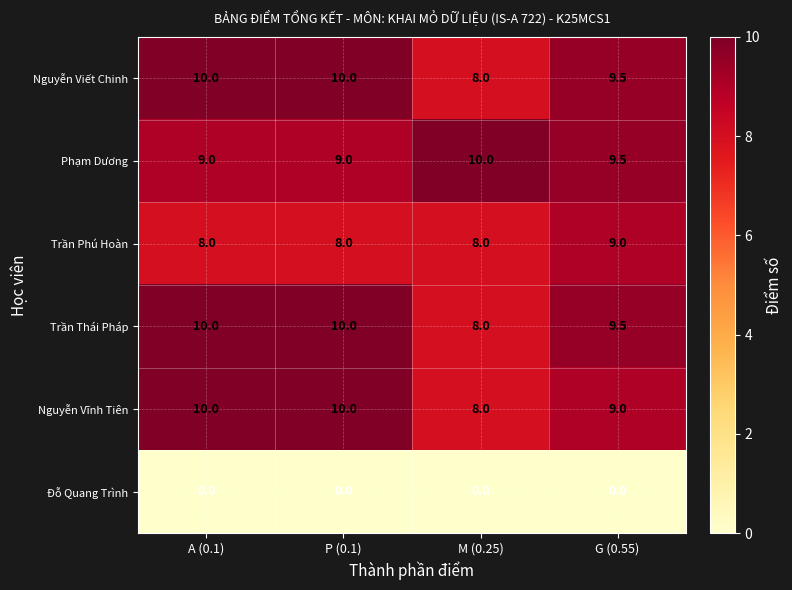

What is the difference between the highest and lowest values at A (0.1)?

10.0